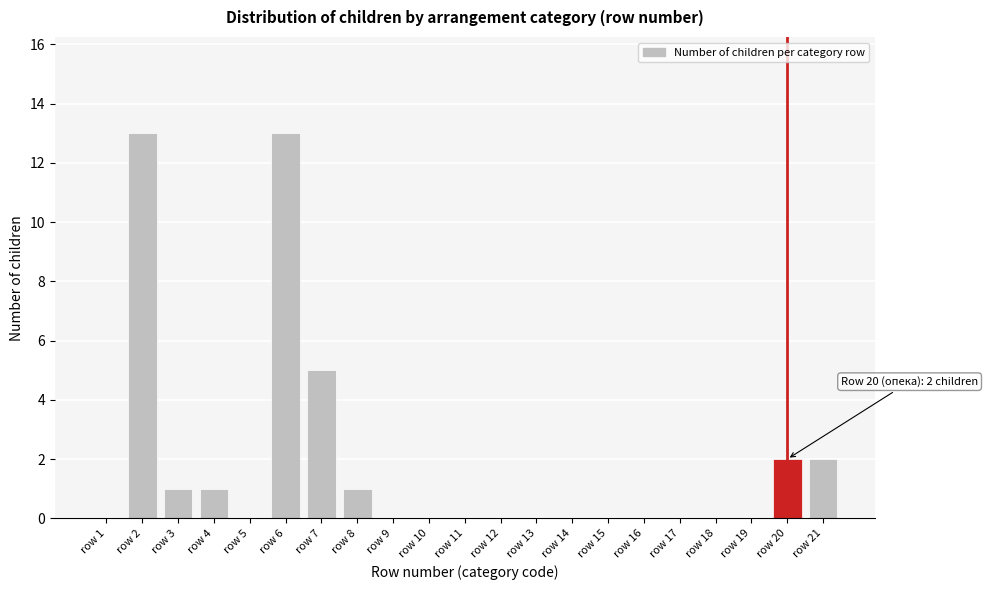

Reading left to right, list all the values displayed in this chart.

row 1=0	row 2=13	row 3=1	row 4=1	row 5=0	row 6=13	row 7=5	row 8=1	row 9=0	row 10=0	row 11=0	row 12=0	row 13=0	row 14=0	row 15=0	row 16=0	row 17=0	row 18=0	row 19=0	row 20=2	row 21=2